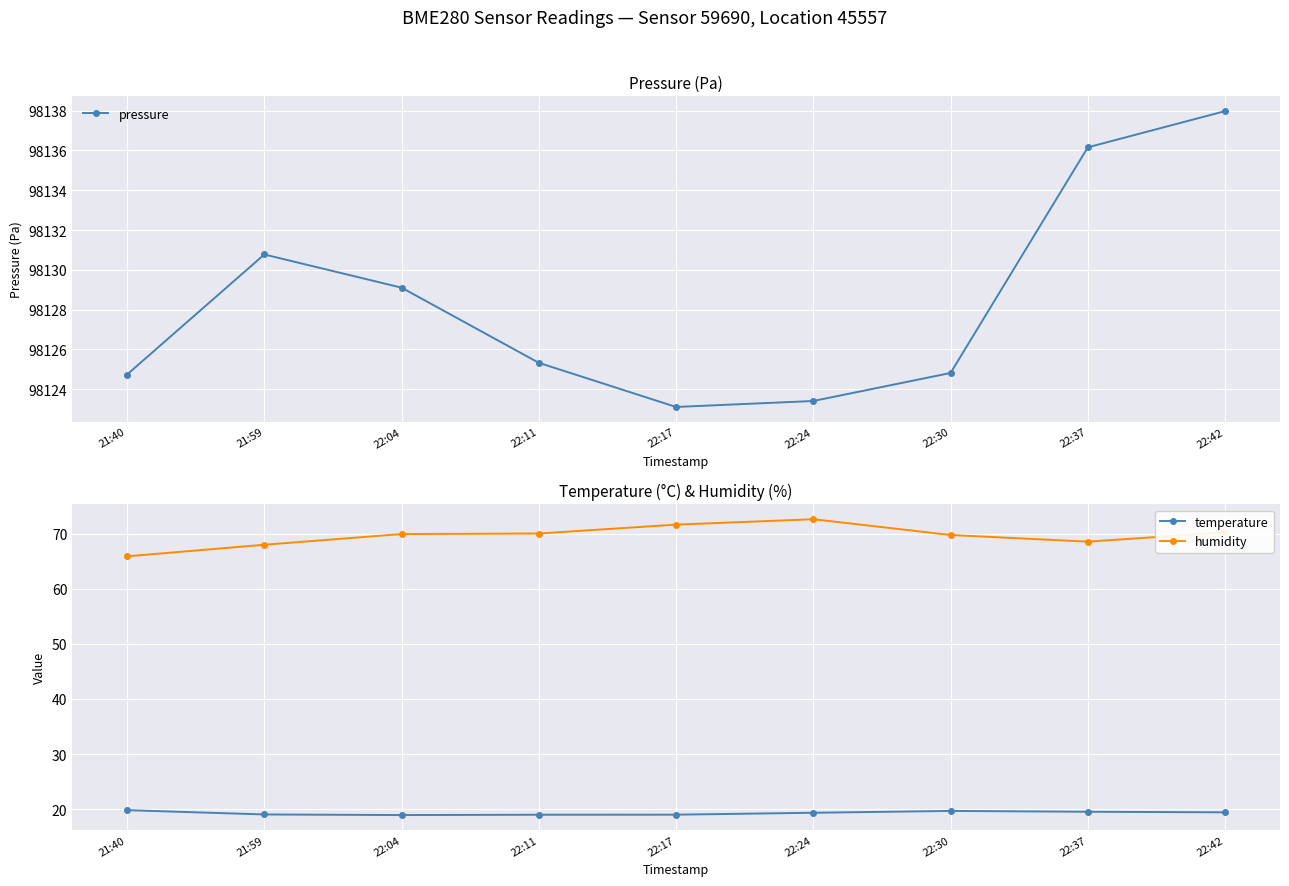

Which category has the highest value in the pressure series?

22:42